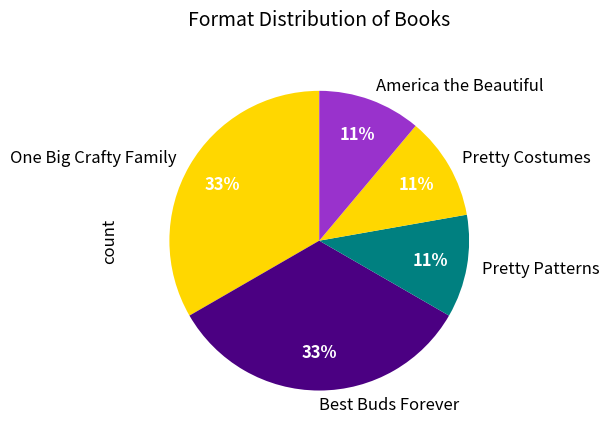

How many segments does this pie chart have?

5